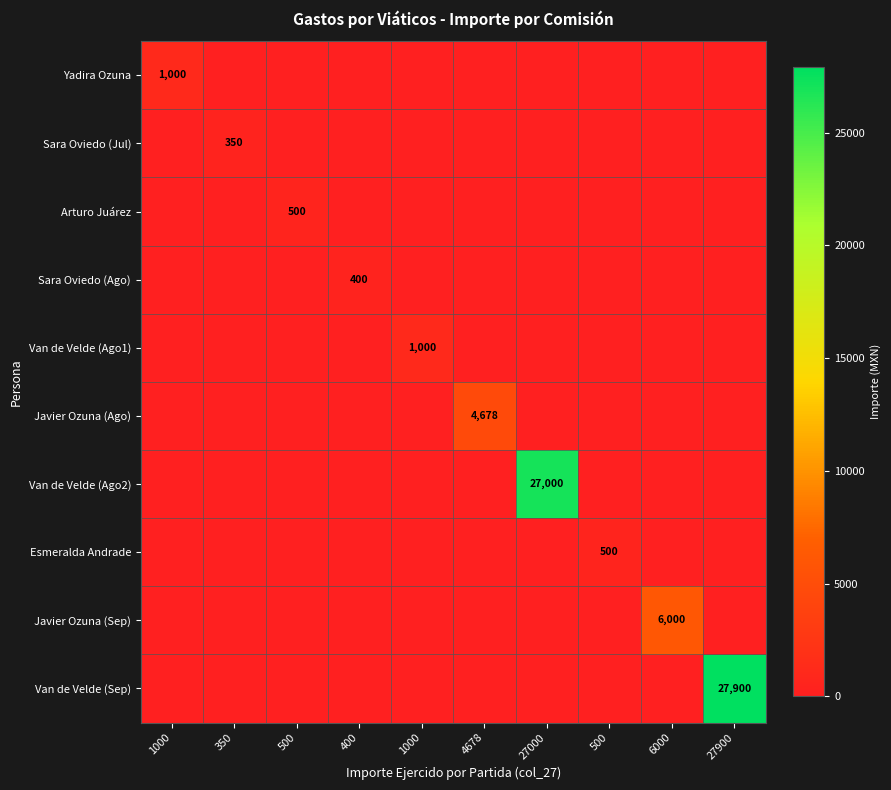

What is the maximum value shown in the chart?

27900